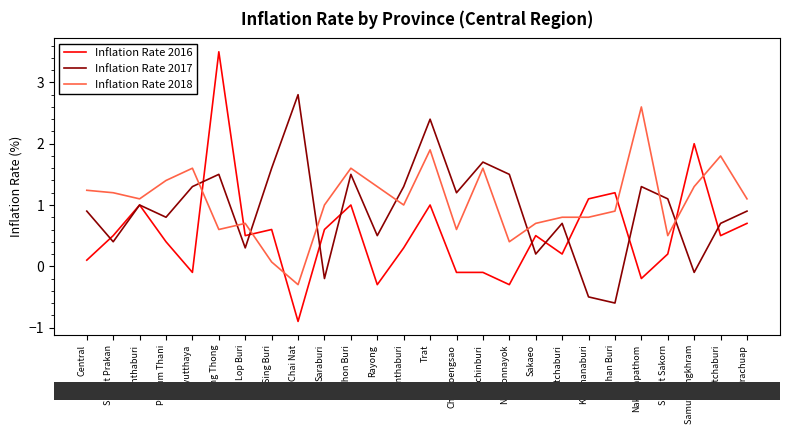

Rank the series at Chai Nat from lowest to highest value.

Inflation Rate 2016, Inflation Rate 2018, Inflation Rate 2017